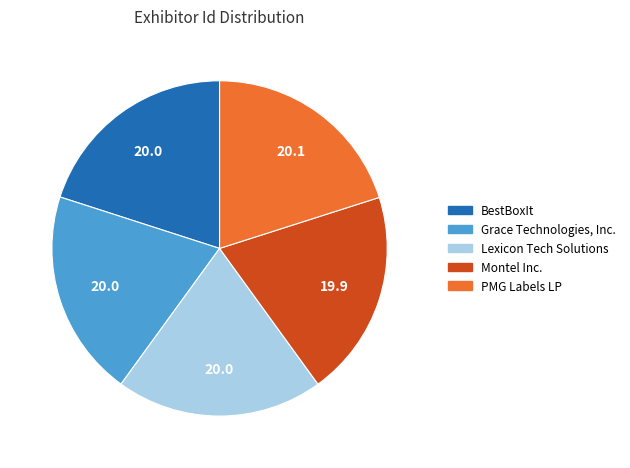

Does any single category account for the majority?

No